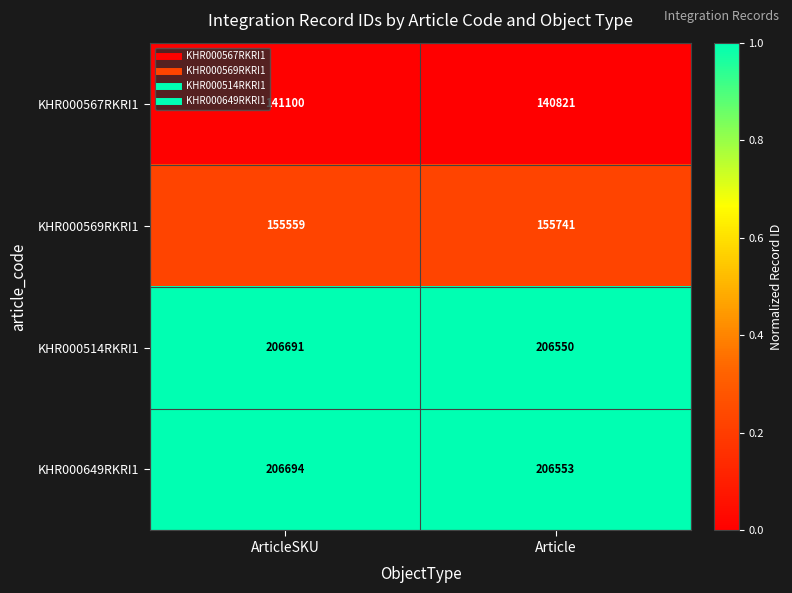

True or false: KHR000649RKRI1 has a value of 206553 at Article.

True